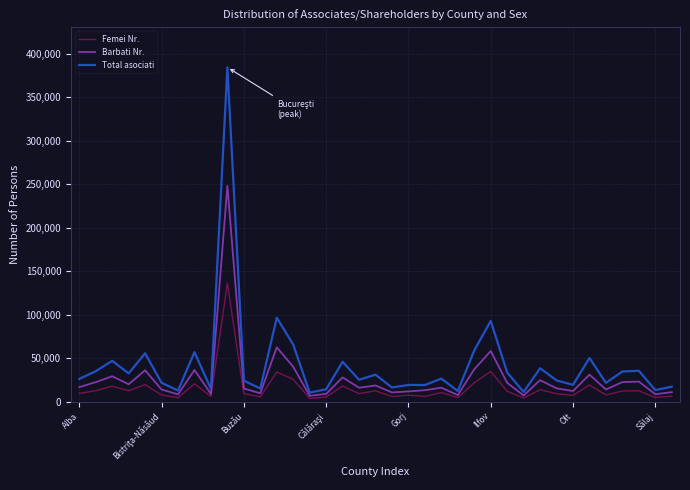

Does the chart display data point markers on the line(s)?

No